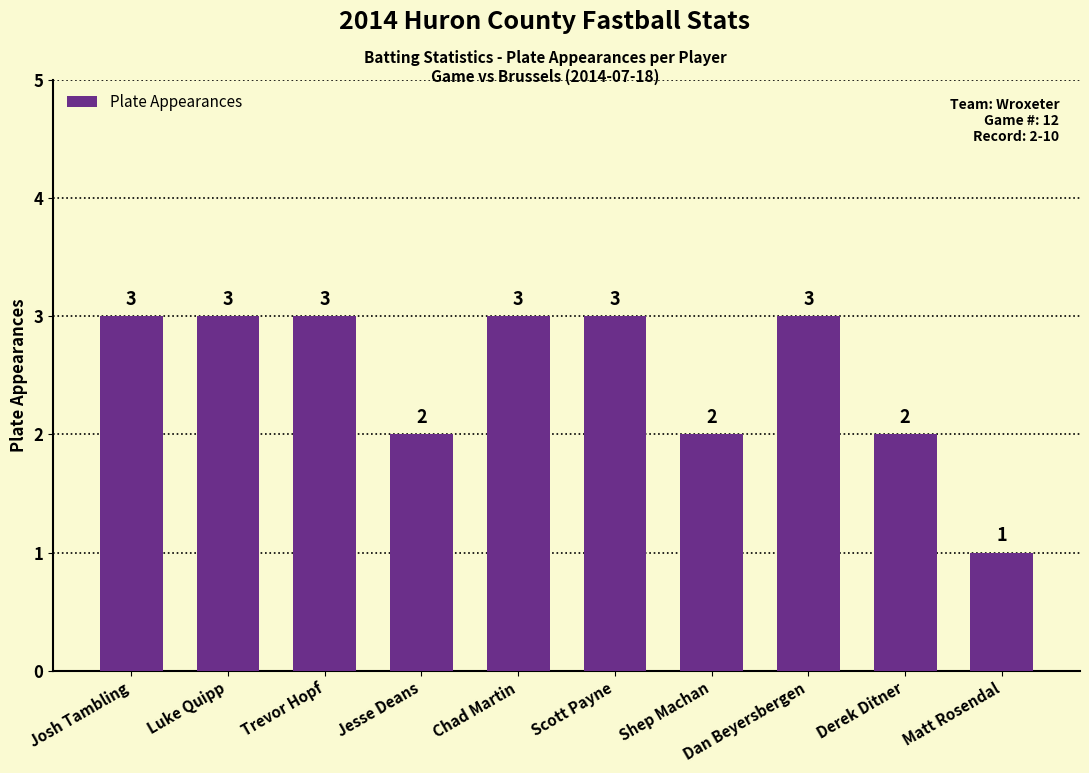

Is it true that the value at Shep Machan is 0?

False